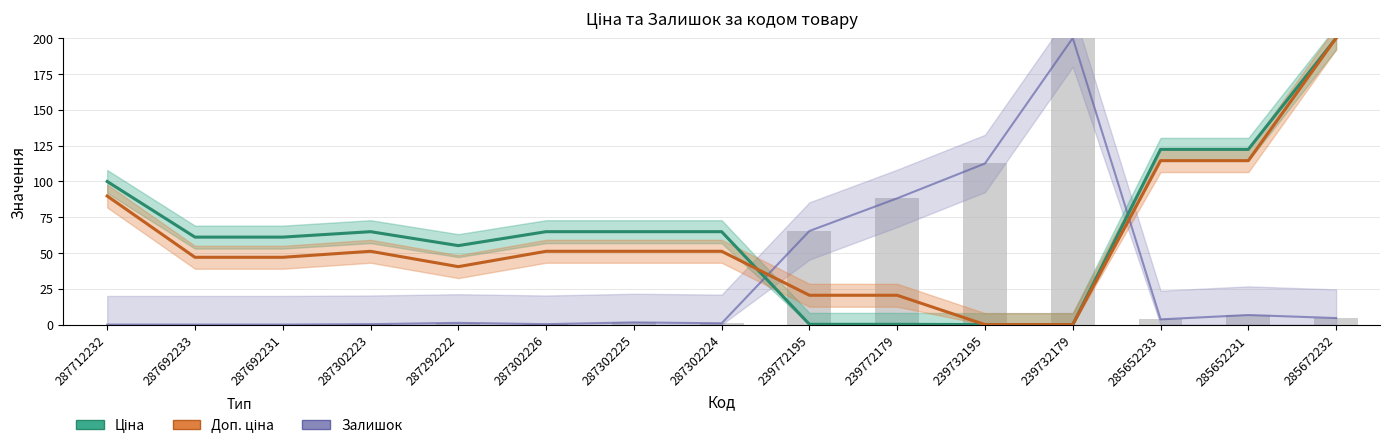

The value at 285672232 is 4.6. True or false?

True